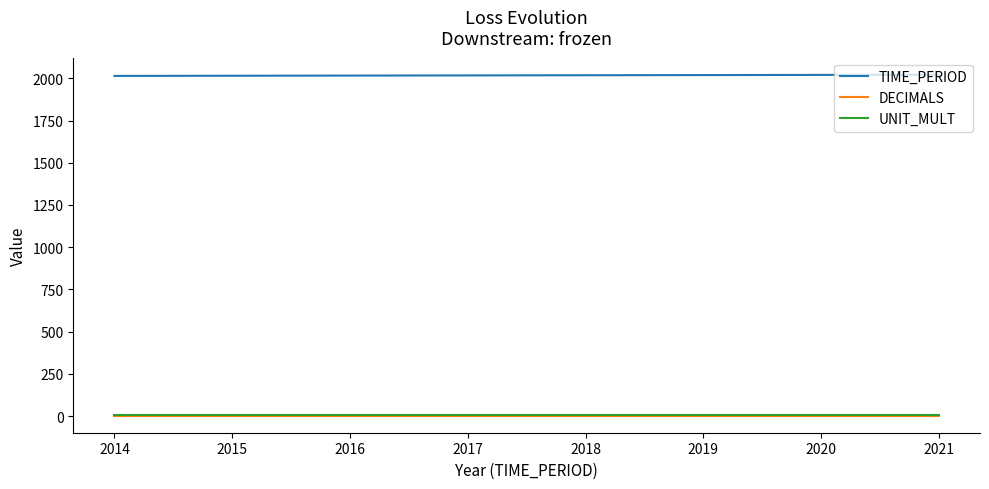

The UNIT_MULT series shows 6 at 2021. True or false?

True